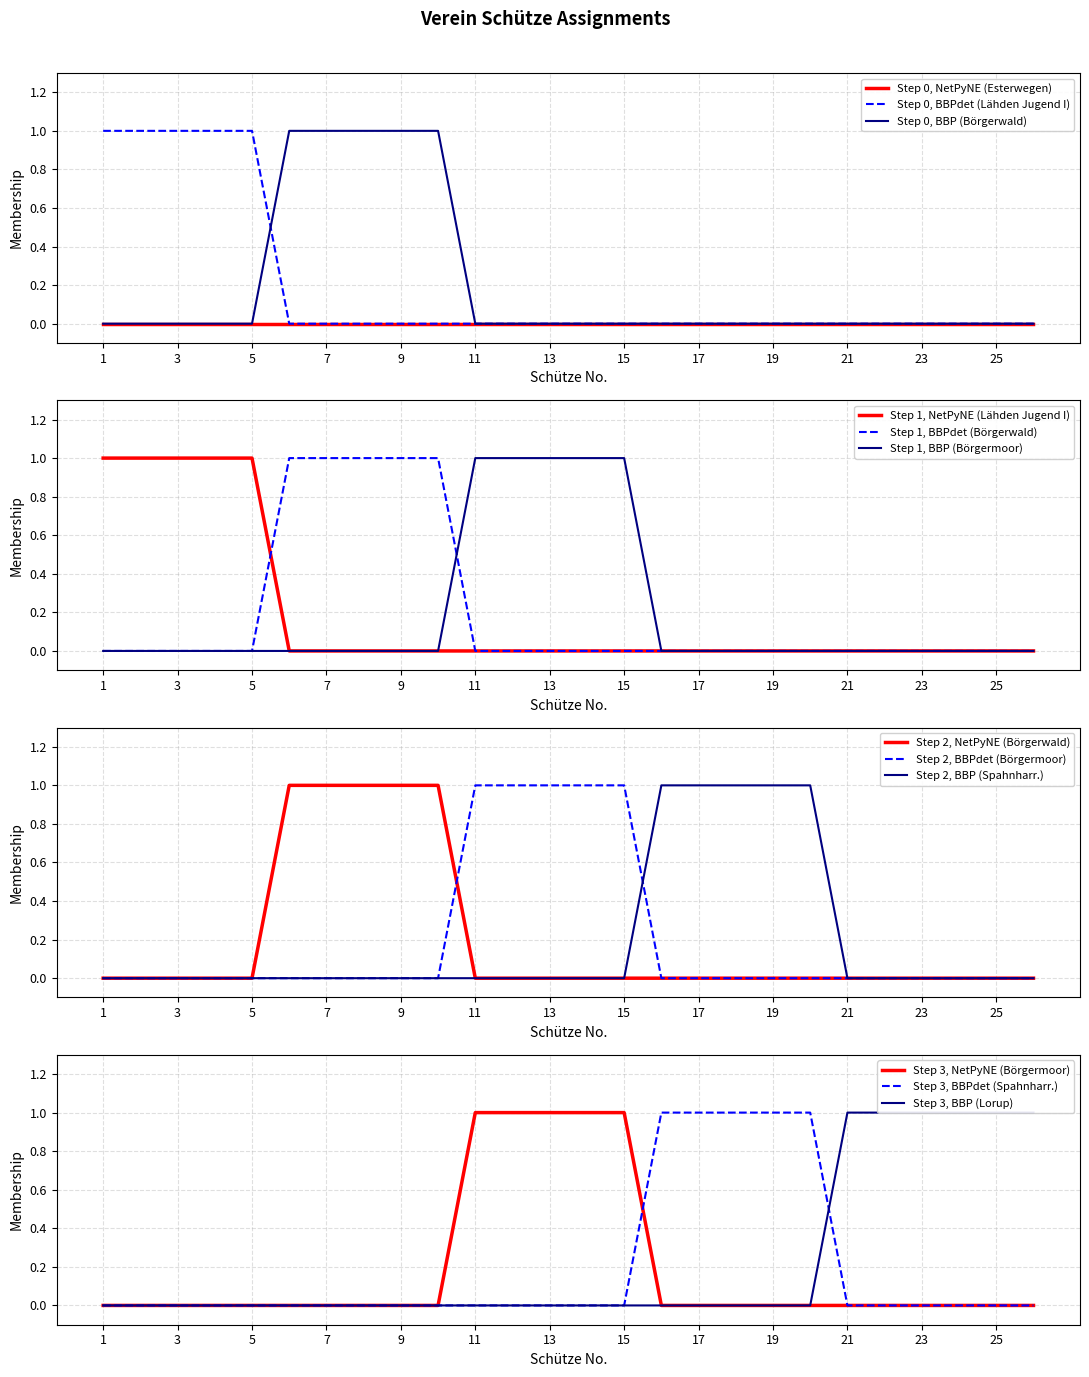

At which category does the chart reach its peak across all series?

1